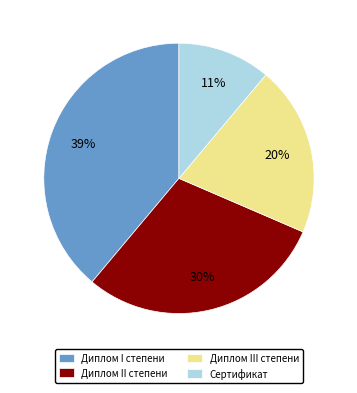

Is it true that Сертификат is 11% of the pie?

True